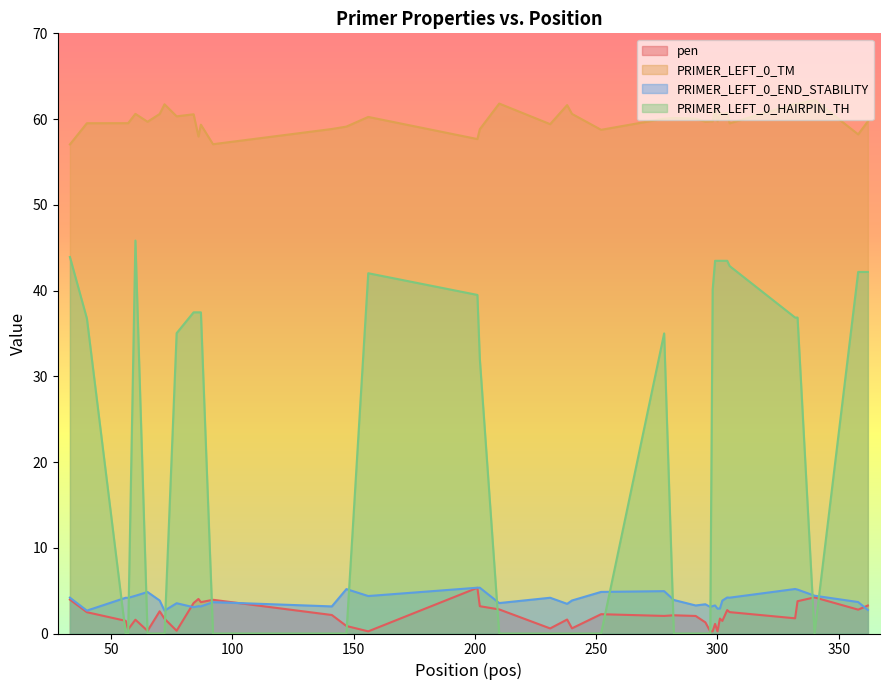

Which series has the largest total across all categories?

PRIMER_LEFT_0_TM